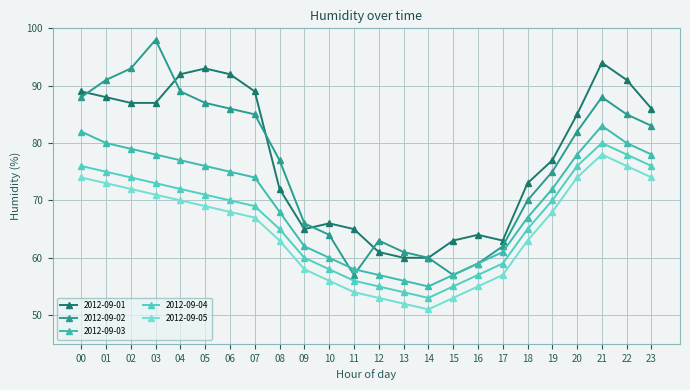

At how many categories does at least one series exceed 90?

8